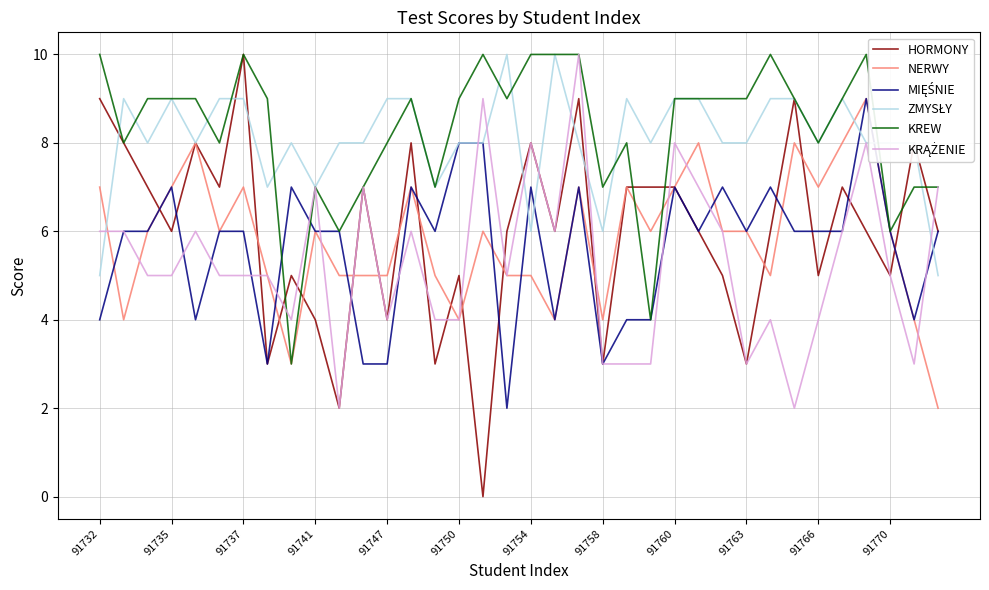

What is the highest value of the HORMONY series?

10